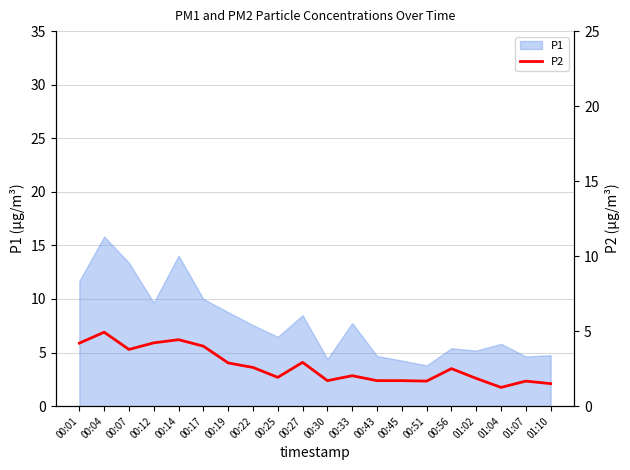

The P1 series shows 4.8 at 01:10. True or false?

True